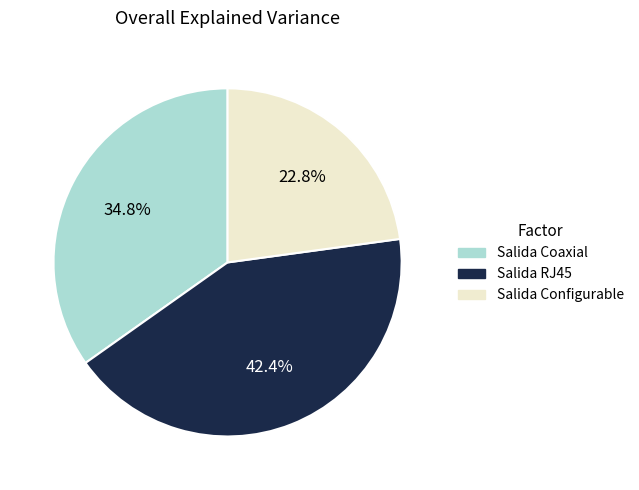

Is there a majority slice in this chart?

No